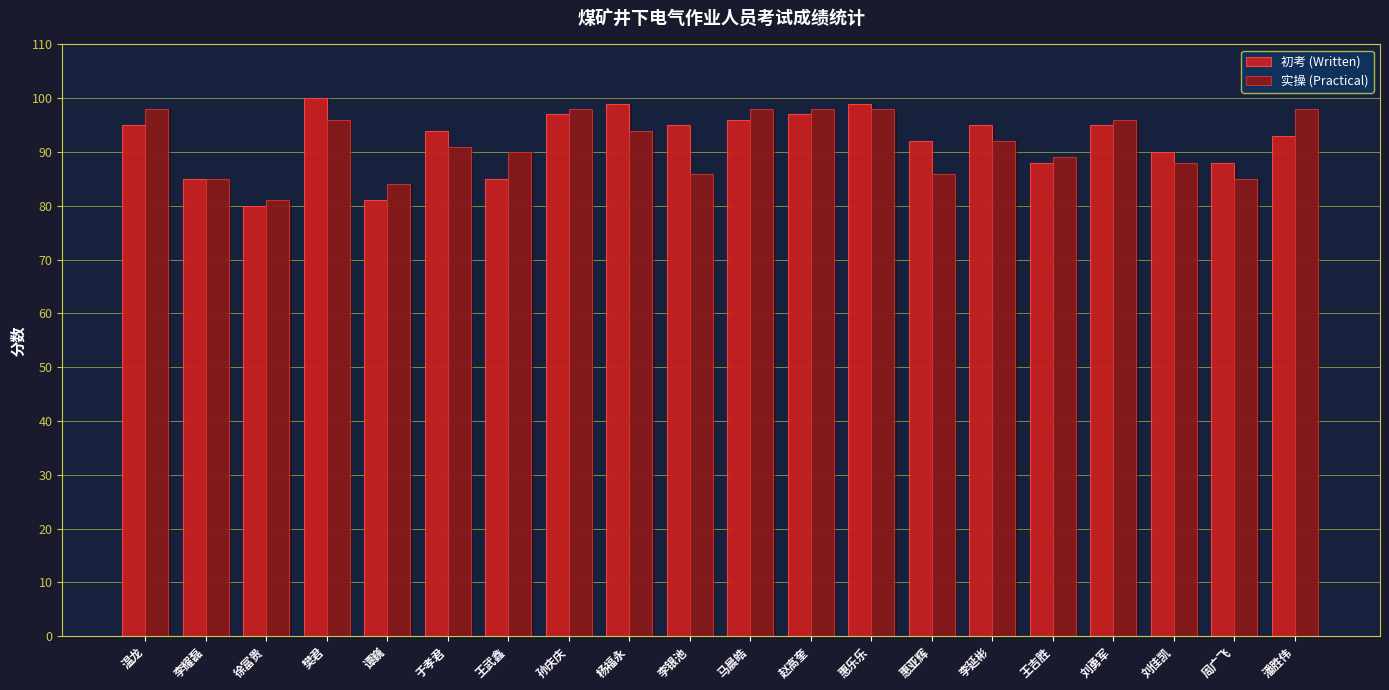

Reading left to right, what are all the values shown in this chart?

初考 (Written): 温龙=95	李耀磊=85	徐富贵=80	樊君=100	谭巍=81	于孝君=94	王武鑫=85	孙庆庆=97	杨福永=99	李银池=95	马晨皓=96	赵高奎=97	惠乐乐=99	惠亚辉=92	李延彬=95	王吉胜=88	刘勇军=95	刘佳凯=90	周广飞=88	潘胜伟=93
实操 (Practical): 温龙=98	李耀磊=85	徐富贵=81	樊君=96	谭巍=84	于孝君=91	王武鑫=90	孙庆庆=98	杨福永=94	李银池=86	马晨皓=98	赵高奎=98	惠乐乐=98	惠亚辉=86	李延彬=92	王吉胜=89	刘勇军=96	刘佳凯=88	周广飞=85	潘胜伟=98